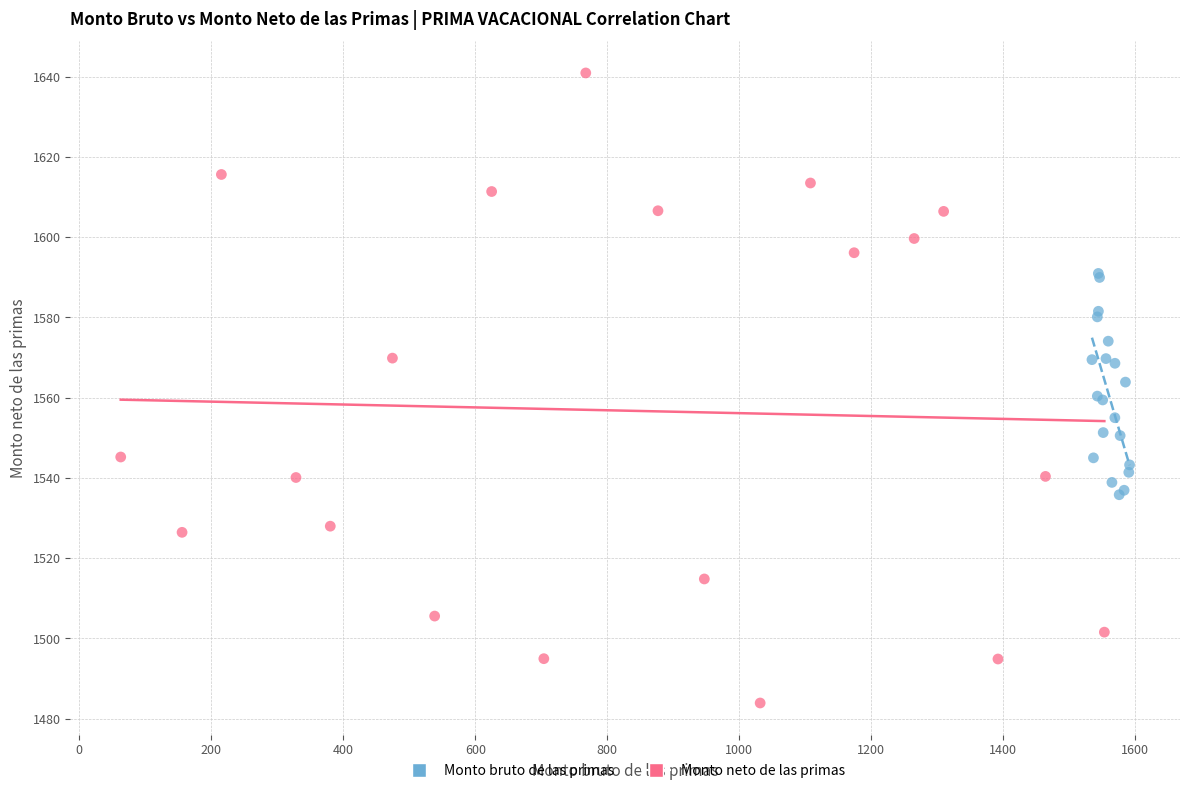

Which series reaches the minimum Y coordinate?

Monto neto de las primas